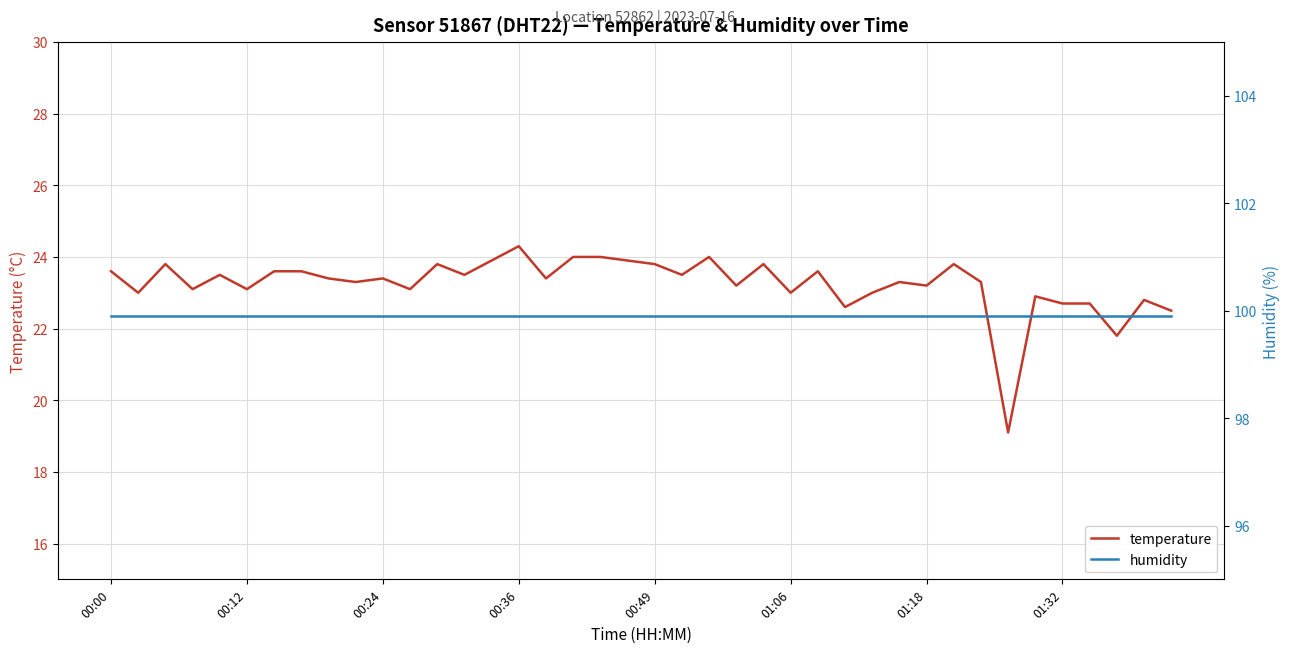

How many distinct data groups are displayed?

2